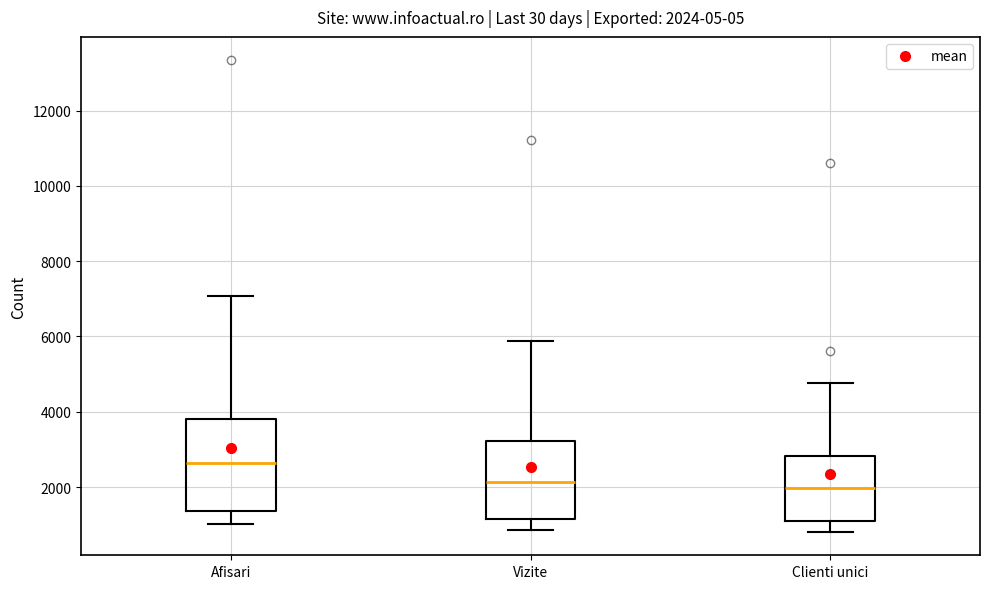

Which box's median line is the highest?

Afisari